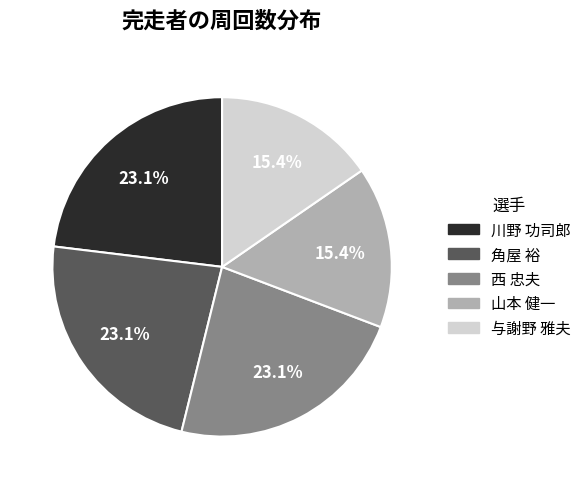

Do 西 忠夫 and 川野 功司郎 together represent more than half of the pie?

No